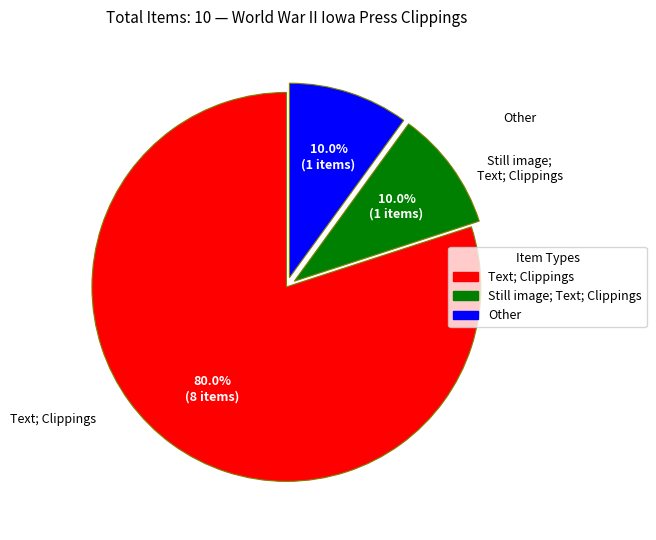

Is there any slice that represents more than half of the pie?

Yes